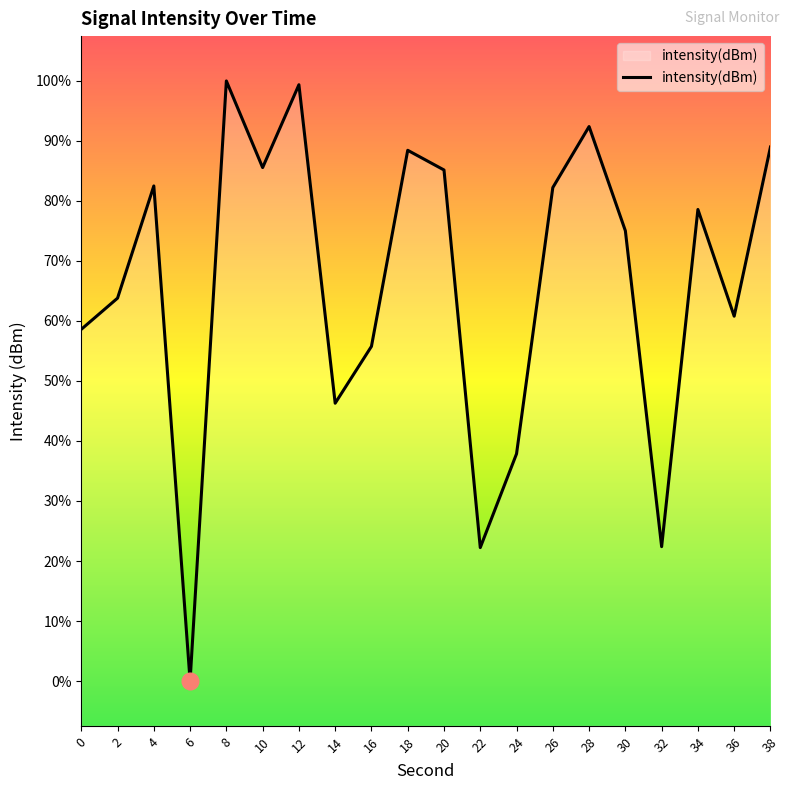

List the labels in order of value, largest first.

8, 12, 28, 38, 18, 10, 20, 4, 26, 34, 30, 2, 36, 0, 16, 14, 24, 32, 22, 6